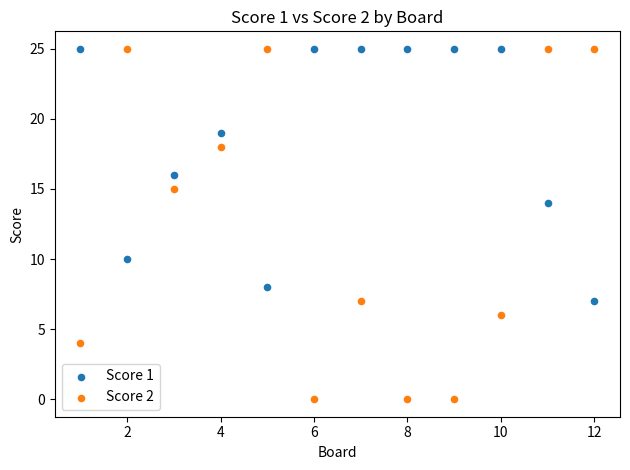

What are all the series names shown in the legend?

Score 1, Score 2